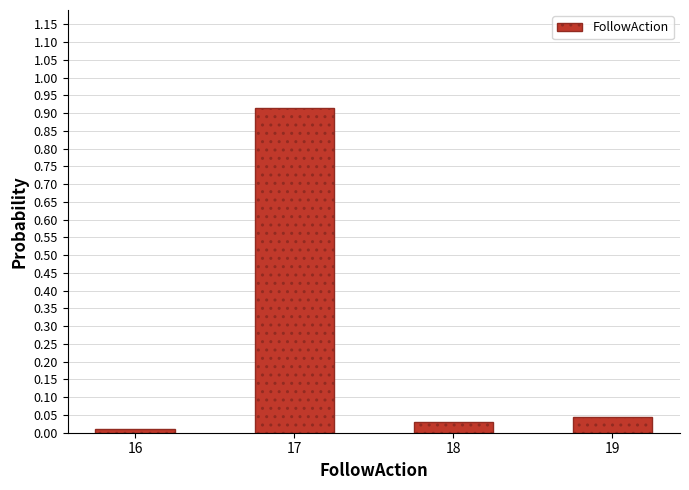

What is the sum of all values?

1.0